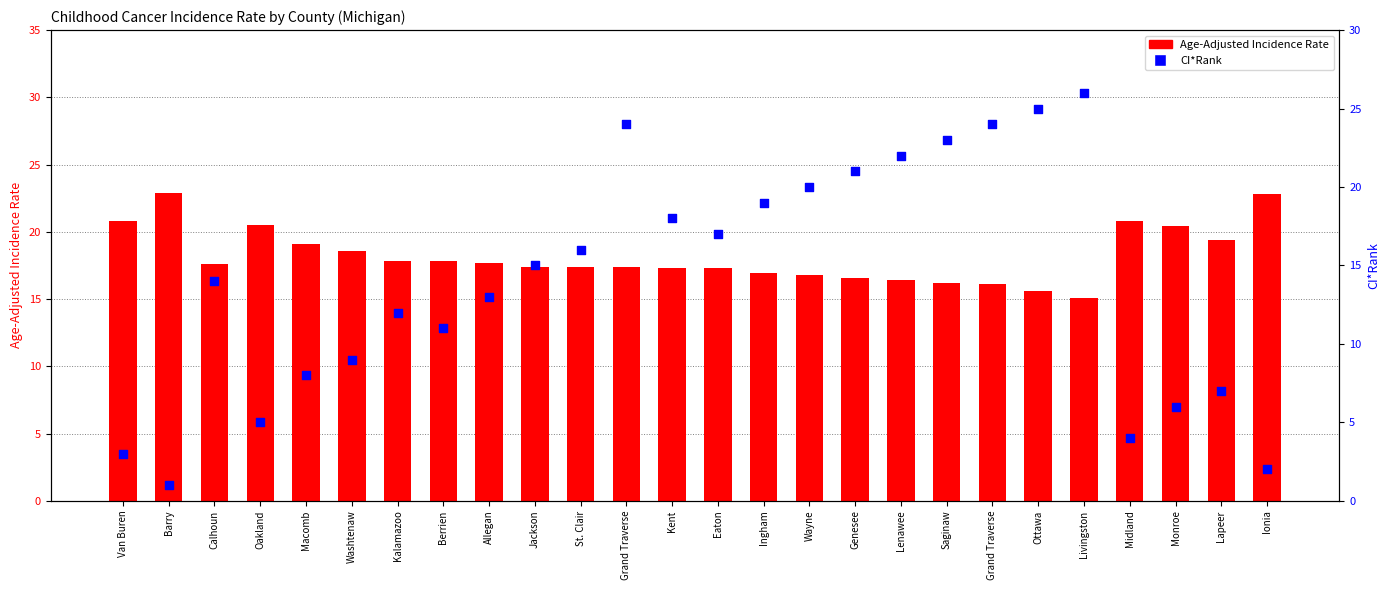

At which category is the sum across all series the highest?

Grand Traverse